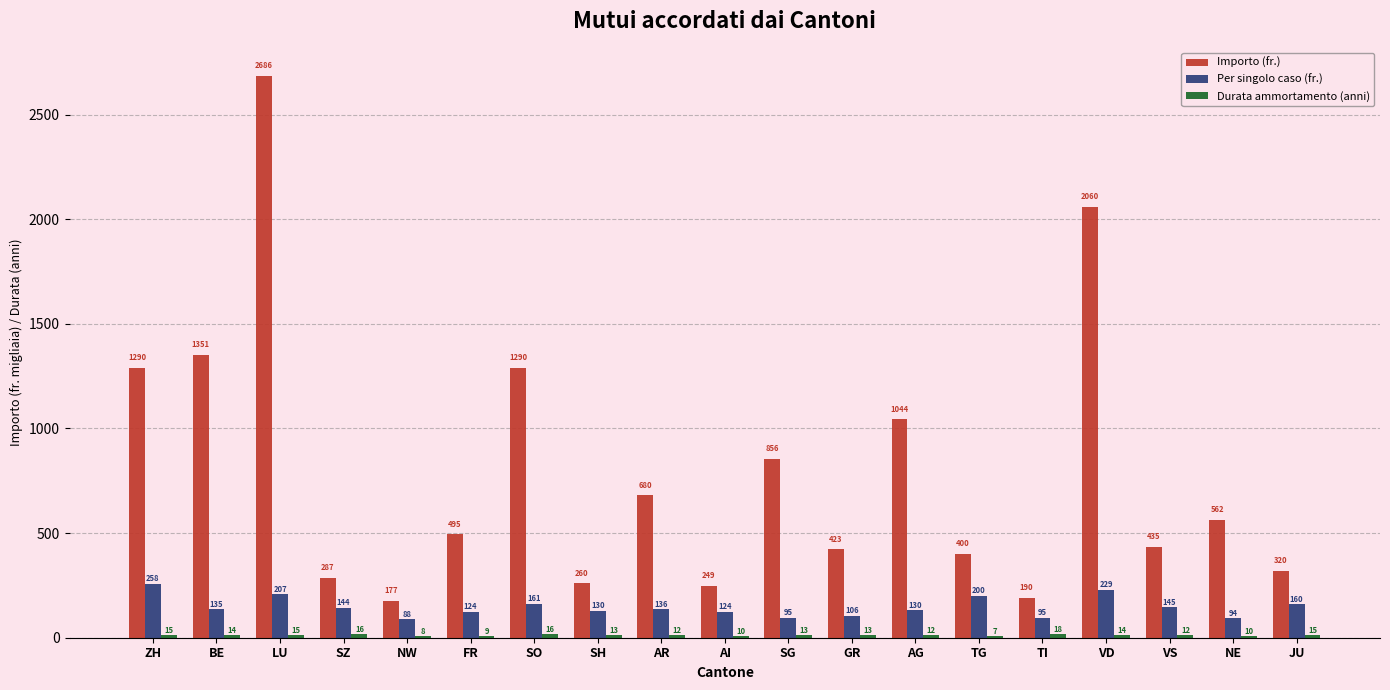

Which series has the largest range (max minus min)?

Importo (fr.)